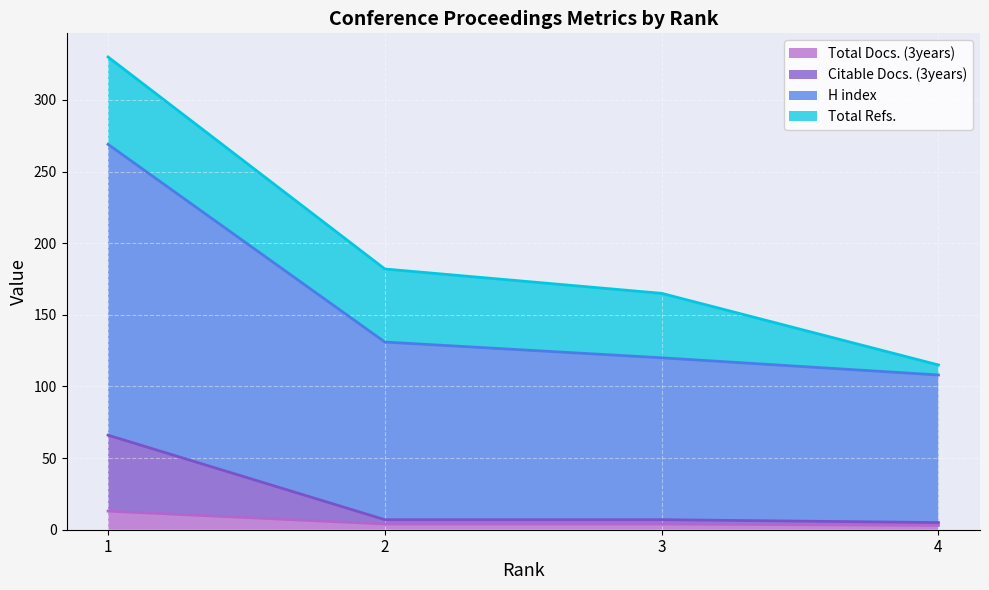

True or false: H index and Citable Docs. (3years) intersect in this chart.

False